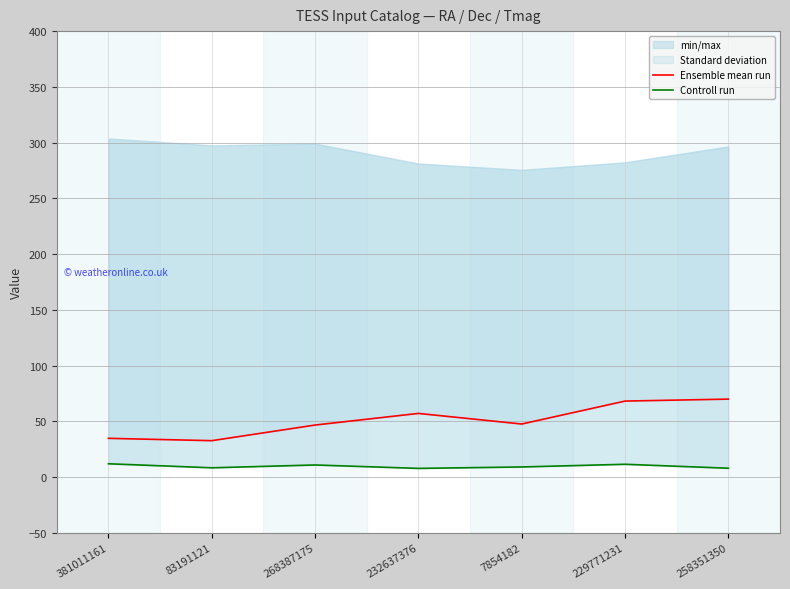

What is the approximate value of Ensemble mean run at 83191121?

32.6